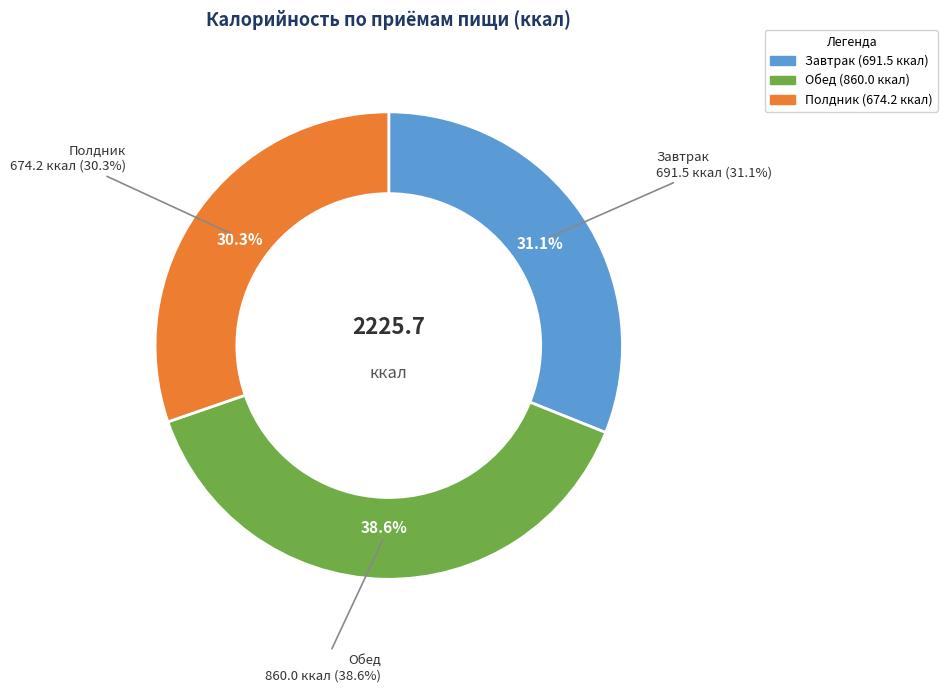

Rank the categories by value from lowest to highest.

Полдник, Завтрак, Обед